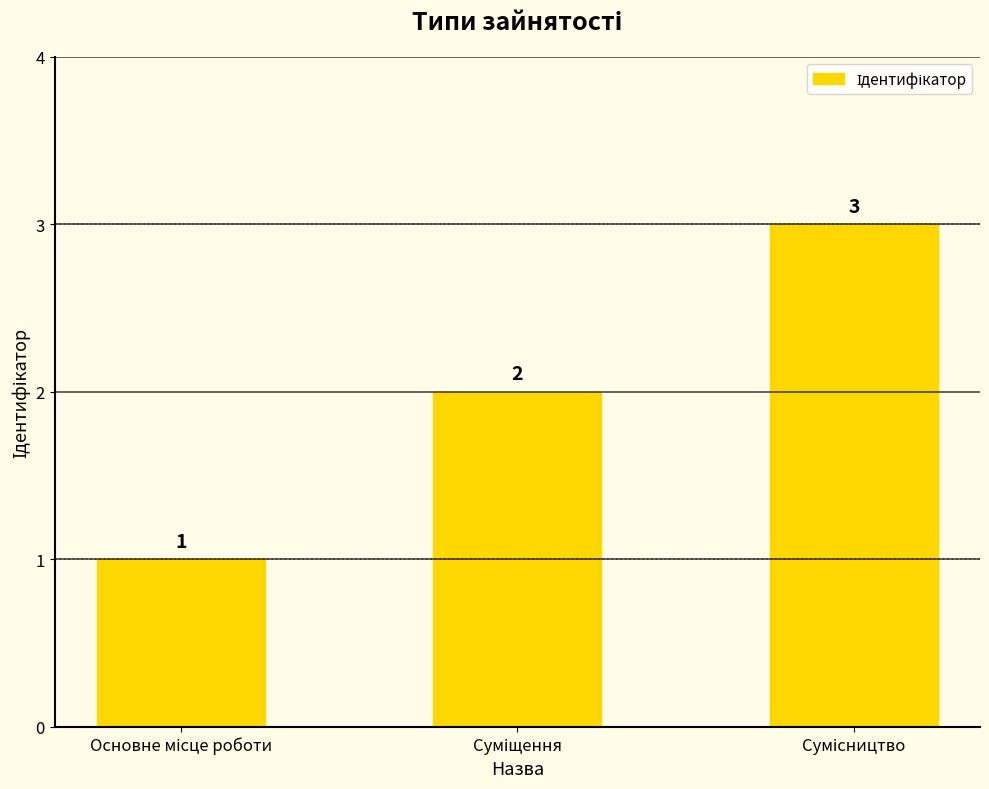

What is the value of the 1st bar from the left?

1